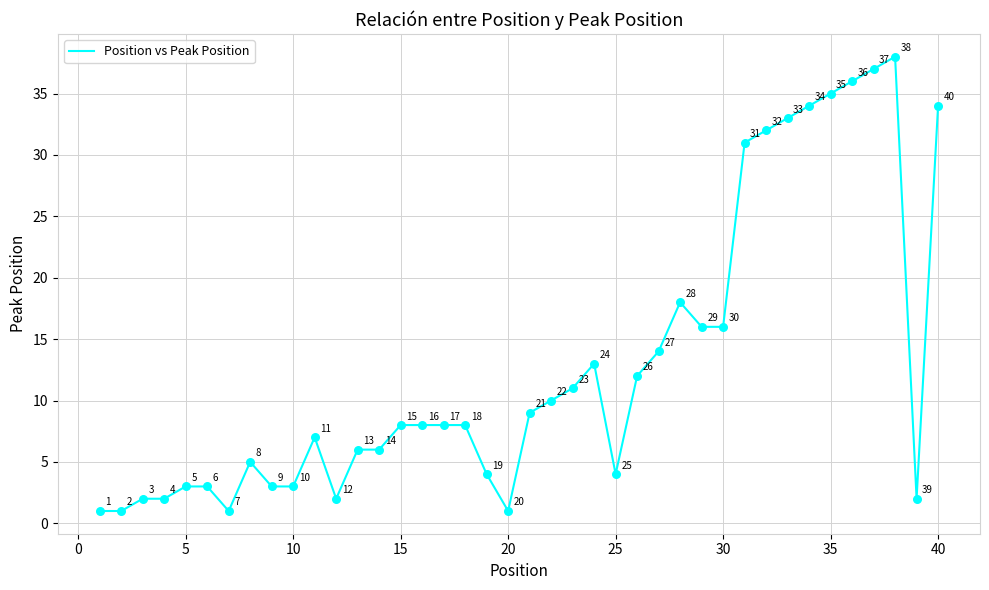

What is the maximum value shown in the chart?

38